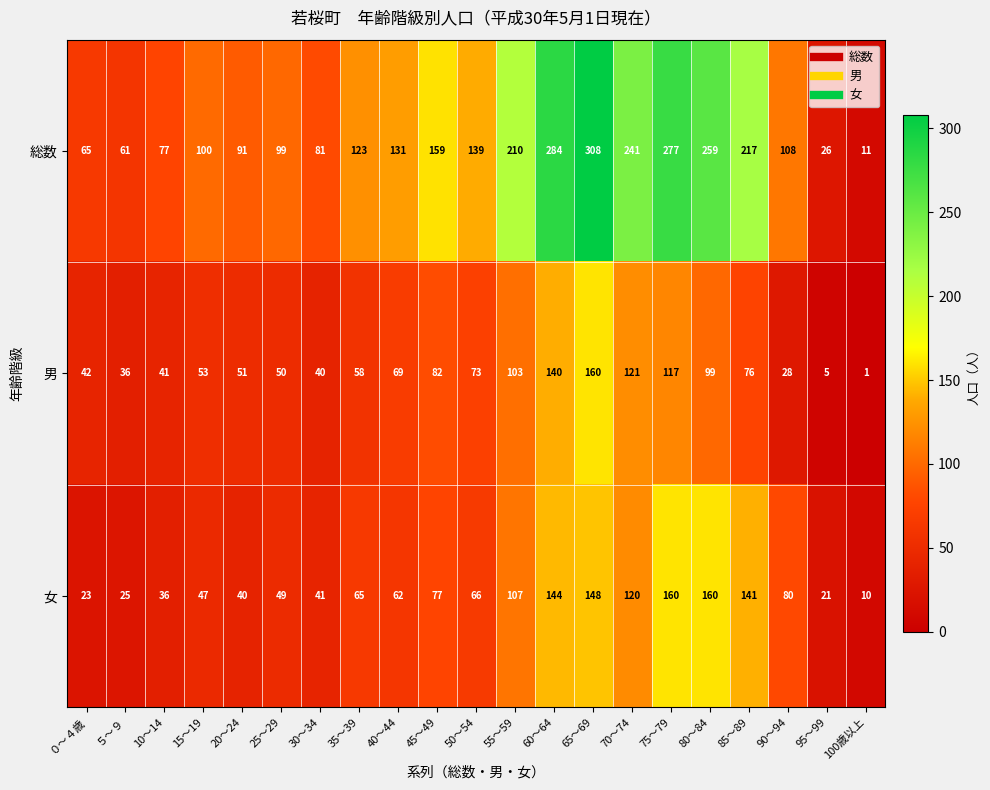

What is the highest value of the 男 series?

160